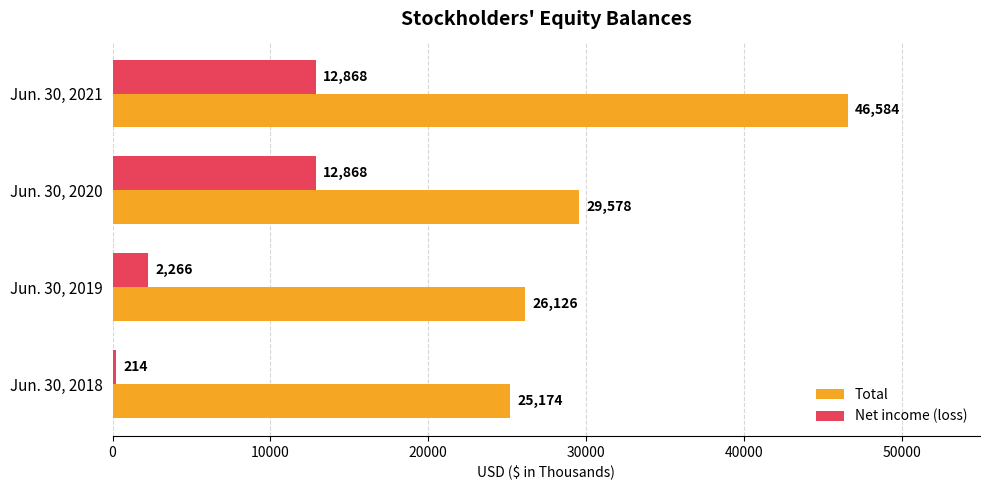

At how many categories does at least one series exceed 15280?

4